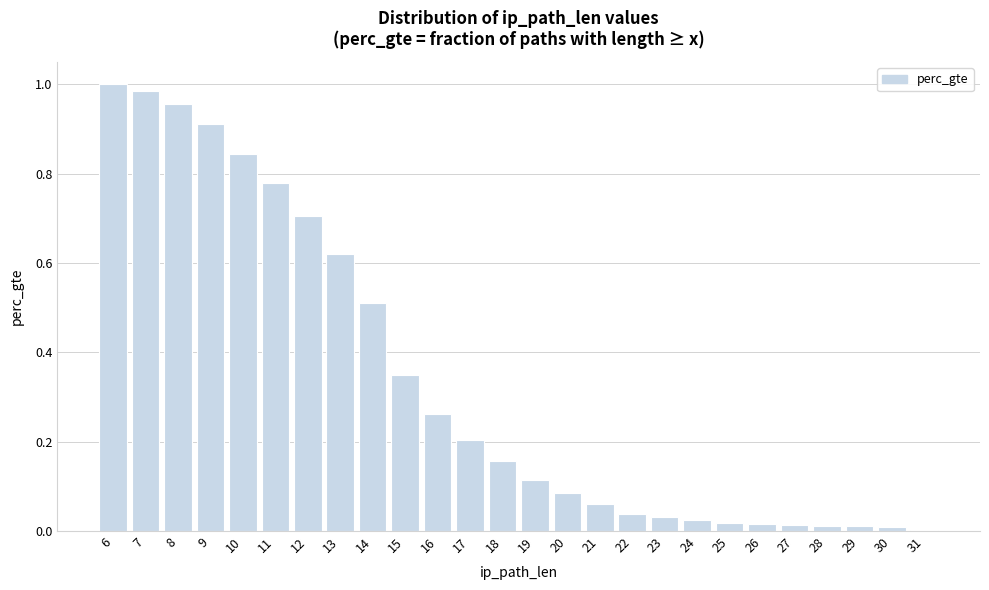

What is the sum of all values?

8.7